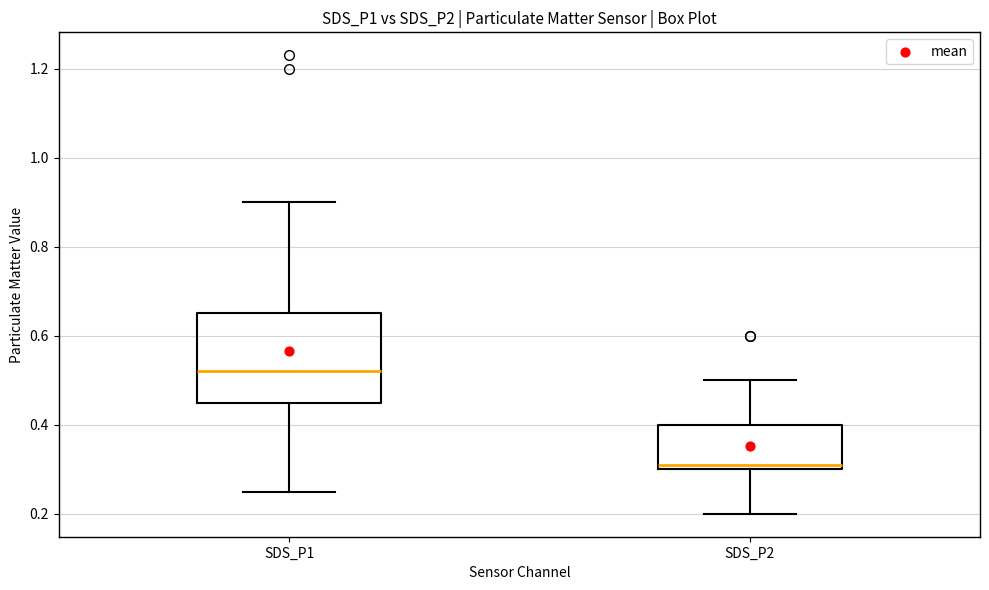

Reading left to right, read every box against the y-axis: the position of its median line, the range the box covers, and the ends of its whiskers. The values are not printed on the chart, so give them approximately, as read against the axis.

SDS_P1: median 0.52, box 0.46 to 0.66, whiskers 0.26 to 0.90
SDS_P2: median 0.32, box 0.30 to 0.40, whiskers 0.20 to 0.50